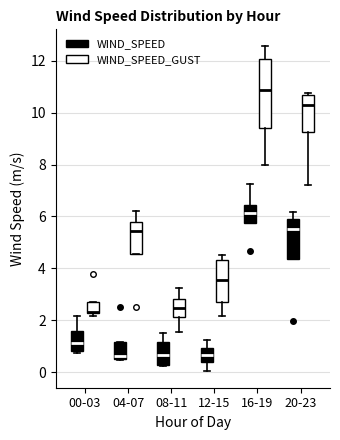

Where is the upper edge of the box for 20-23 (WIND_SPEED_GUST) on the y-axis? The values are not printed on the chart, so give them approximately, as read against the axis.

10.6